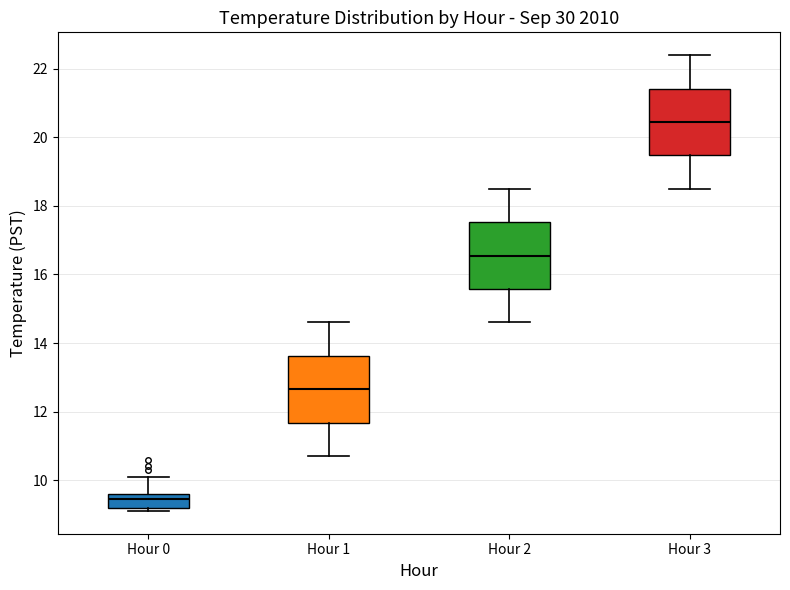

Where does the median line of the box for Hour 2 sit on the y-axis? The values are not printed on the chart, so give them approximately, as read against the axis.

16.6